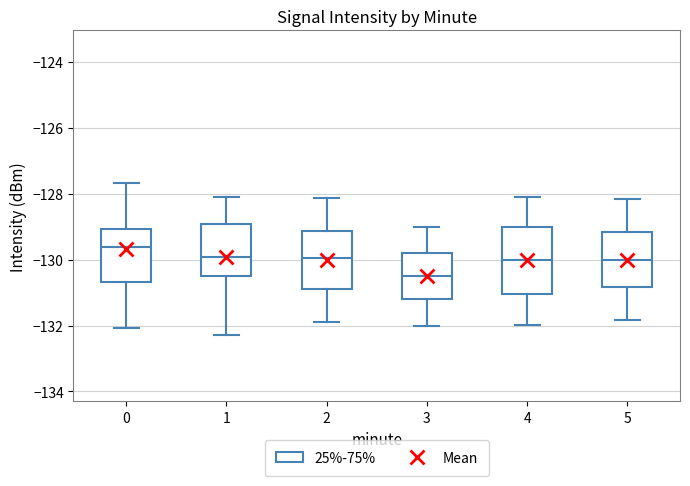

Reading left to right, transcribe this box plot: for each box, give where its median line is, the range the box spans, and where its two whiskers end, as read against the y-axis. The values are not printed on the chart, so give them approximately, as read against the axis.

0: median -129.6, box -130.6 to -129.0, whiskers -132.0 to -127.6
1: median -130.0, box -130.4 to -129.0, whiskers -132.2 to -128.2
2: median -130.0, box -130.8 to -129.2, whiskers -131.8 to -128.2
3: median -130.4, box -131.2 to -129.8, whiskers -132.0 to -129.0
4: median -130.0, box -131.0 to -129.0, whiskers -132.0 to -128.2
5: median -130.0, box -130.8 to -129.2, whiskers -131.8 to -128.2